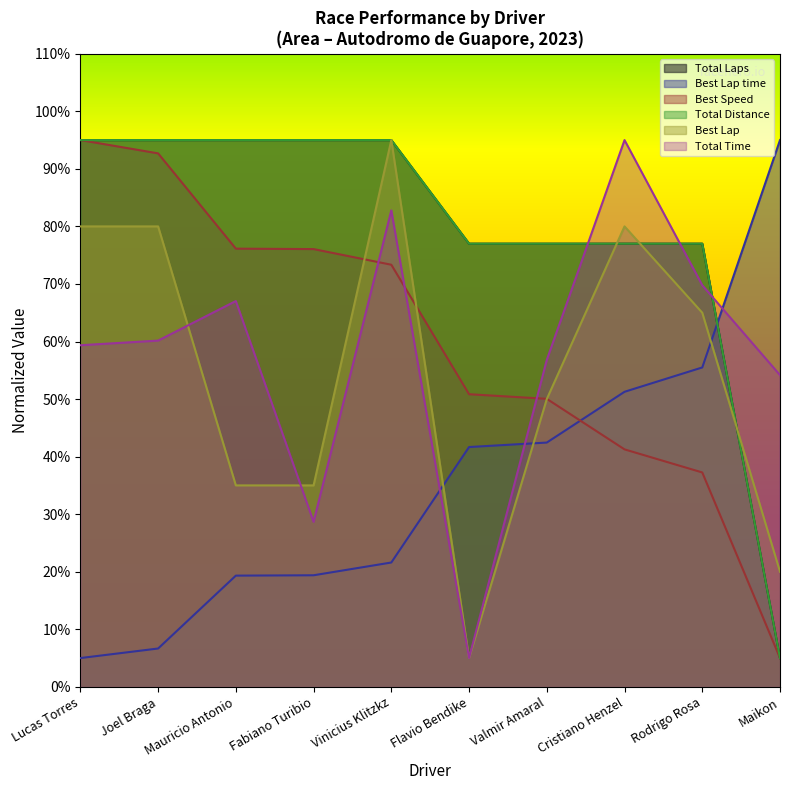

Which series has the largest total across all categories?

Total Laps